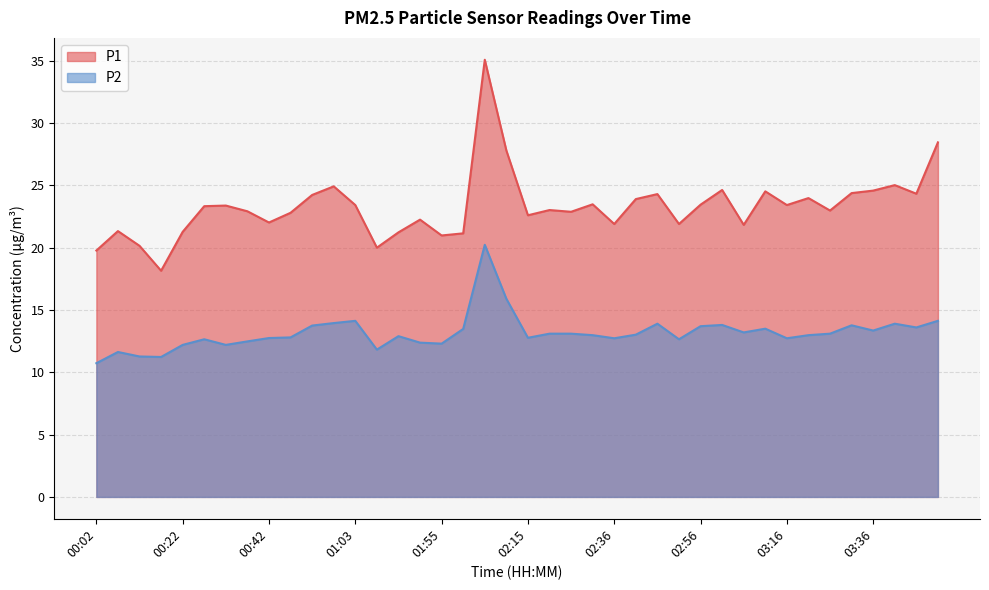

Count the number of categories in the chart.

40